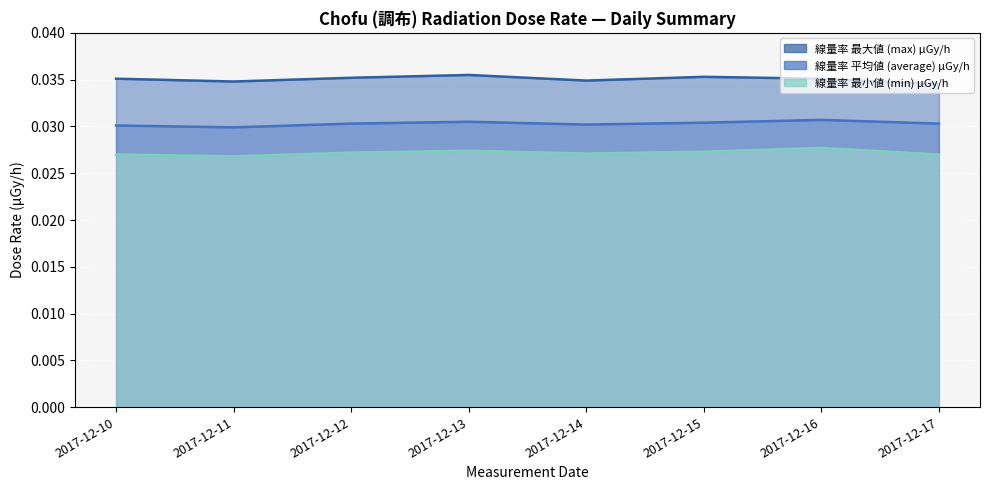

Reading left to right, transcribe all the data shown in this chart.

max line: 2017-12-10=0.0	2017-12-11=0.0	2017-12-12=0.0	2017-12-13=0.0	2017-12-14=0.0	2017-12-15=0.0	2017-12-16=0.0	2017-12-17=0.0
average line: 2017-12-10=0.0	2017-12-11=0.0	2017-12-12=0.0	2017-12-13=0.0	2017-12-14=0.0	2017-12-15=0.0	2017-12-16=0.0	2017-12-17=0.0
min line: 2017-12-10=0.0	2017-12-11=0.0	2017-12-12=0.0	2017-12-13=0.0	2017-12-14=0.0	2017-12-15=0.0	2017-12-16=0.0	2017-12-17=0.0